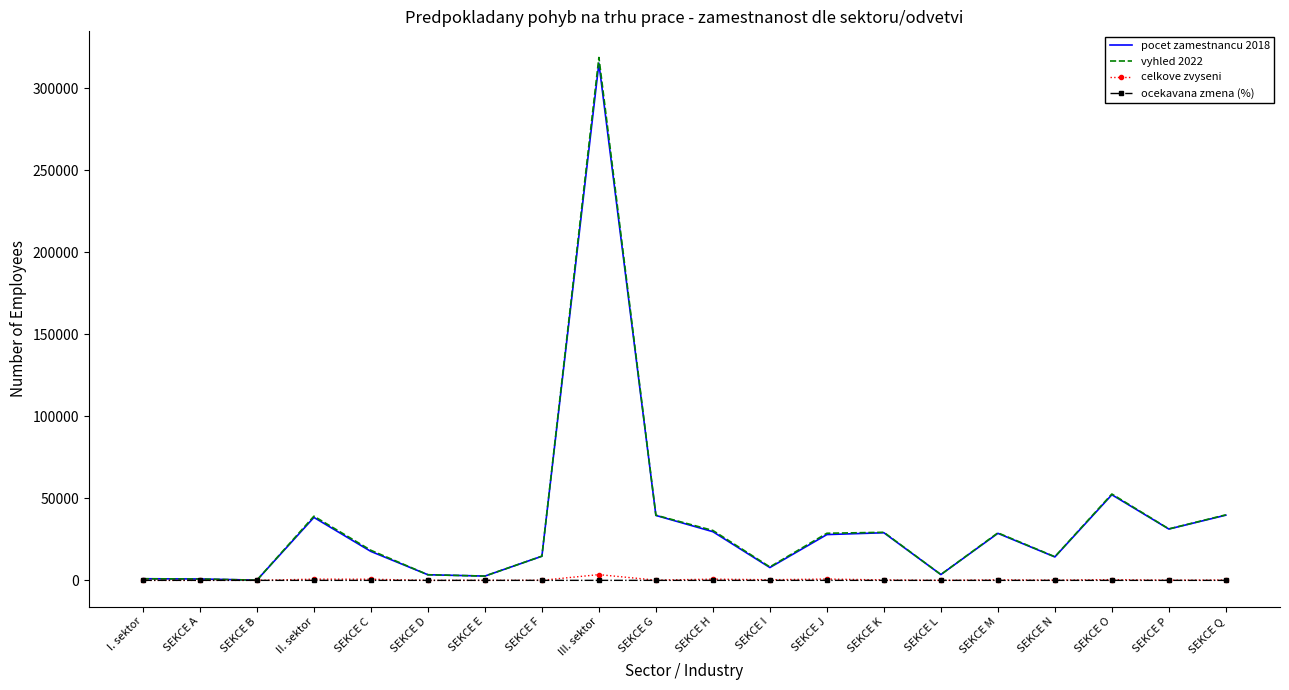

What are all the series names shown in the legend?

pocet zamestnancu 2018, vyhled 2022, celkove zvyseni, ocekavana zmena (%)